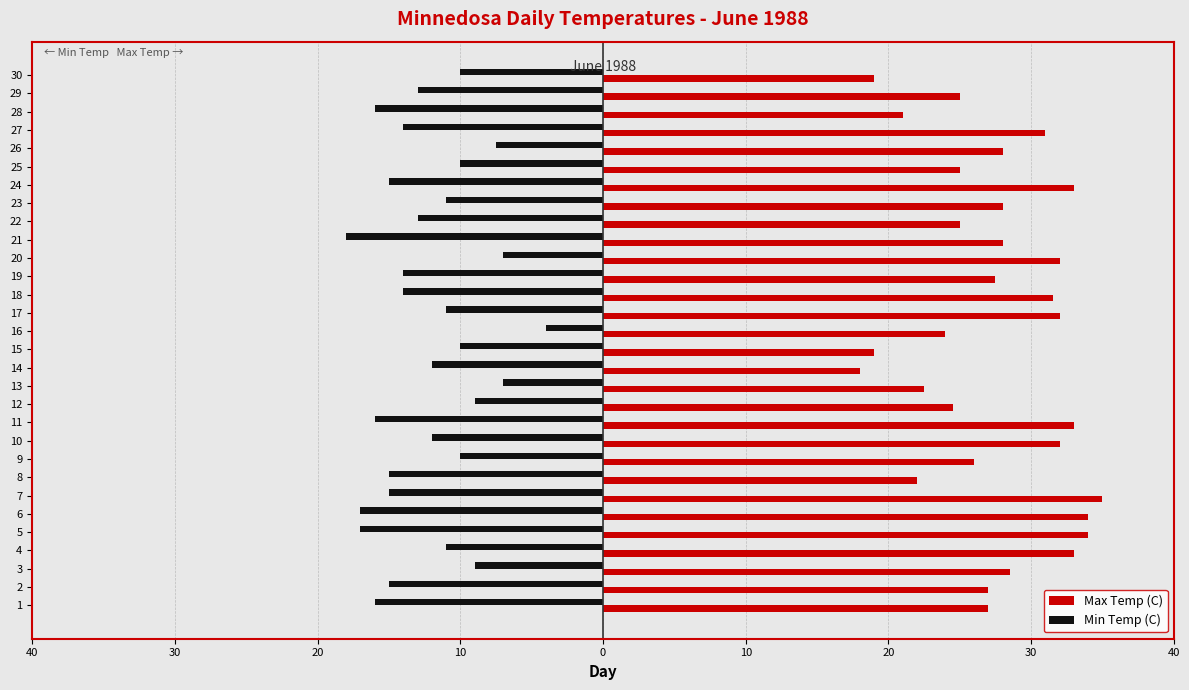

What are all the series names shown in the legend?

Max Temp (C), Min Temp (C)